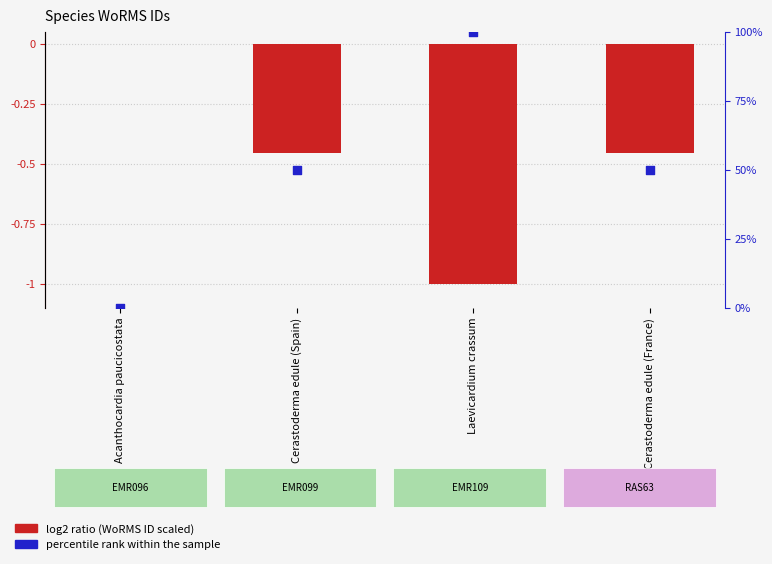

At which category is the sum across all series the highest?

Laevicardium crassum